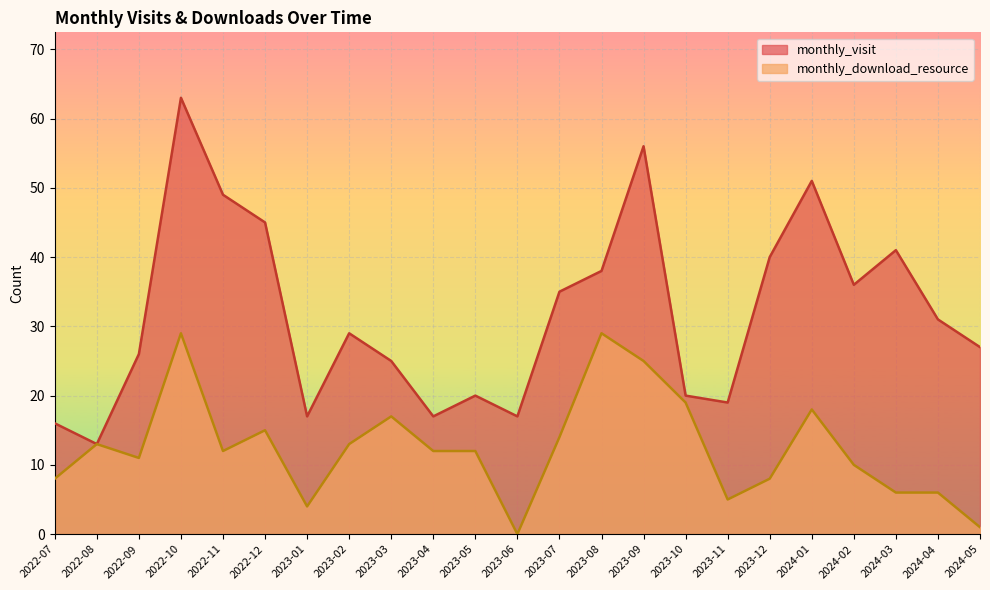

Is it true that monthly_download_resource equals 6 at 2023-03?

False